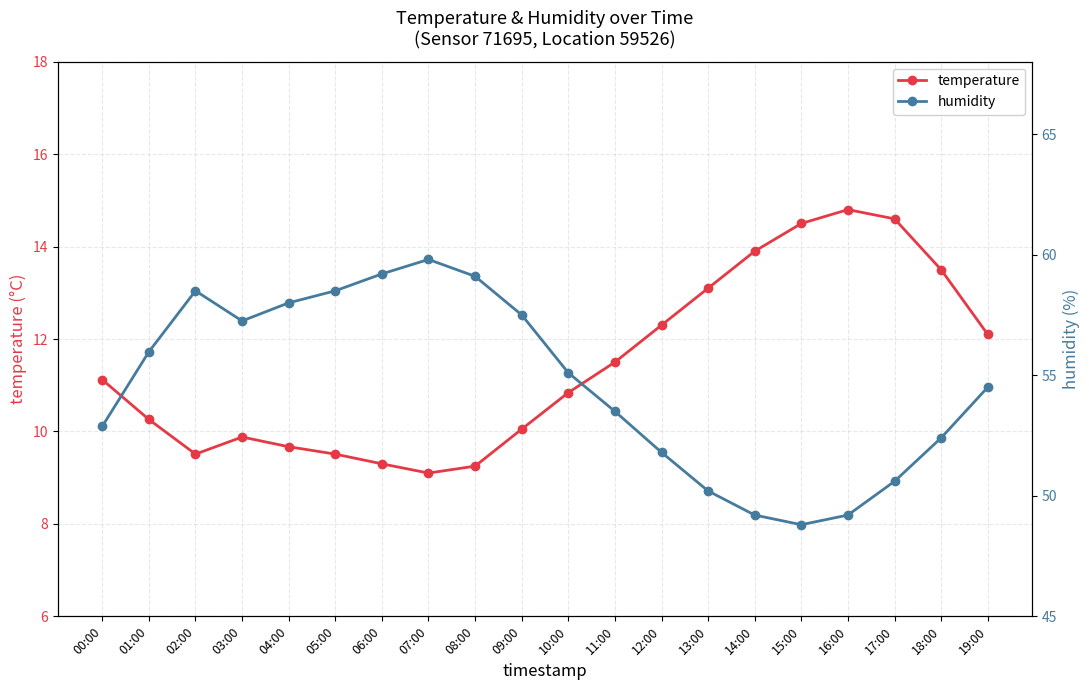

Is it true that humidity equals 56.0 at 01:00?

True